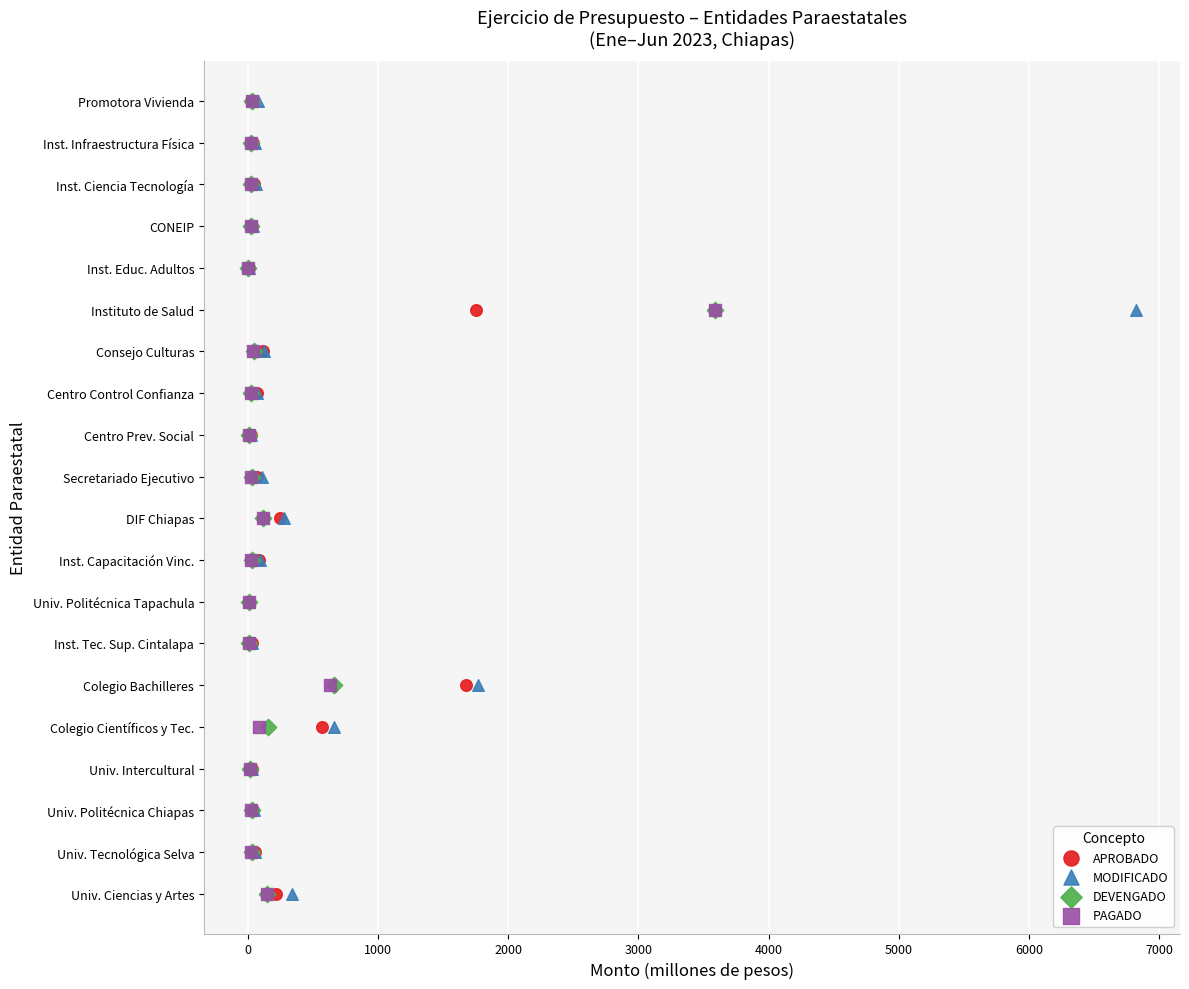

What are all the series names shown in the legend?

APROBADO, MODIFICADO, DEVENGADO, PAGADO